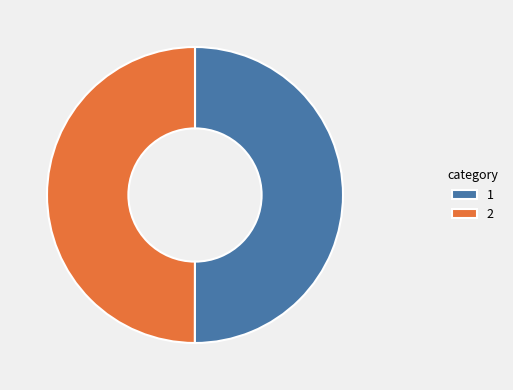

True or false: 2 accounts for 43% of the total.

False